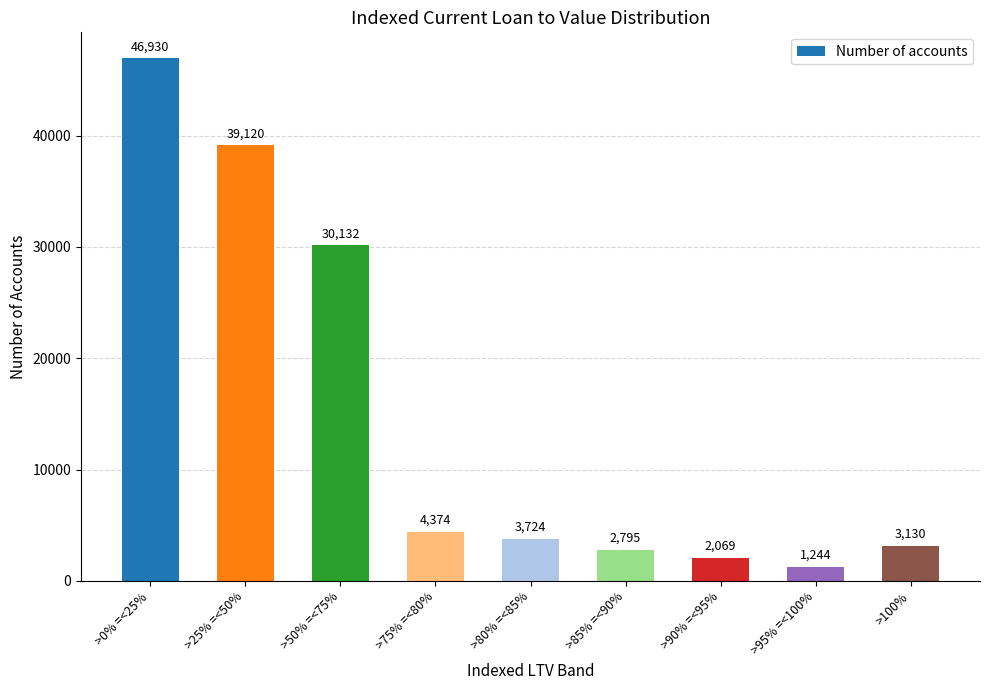

Count the number of categories in the chart.

9